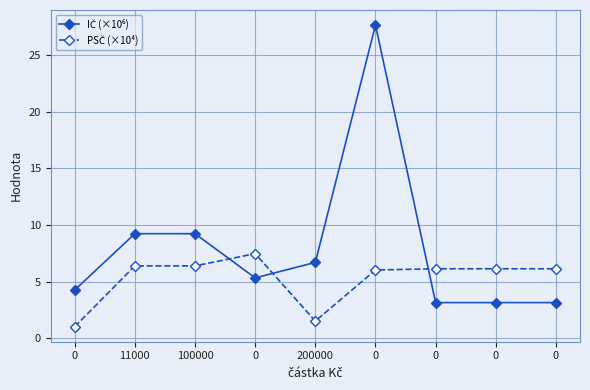

What is the difference between the IČ (×10⁶) values at 200000 and 0?

2.4